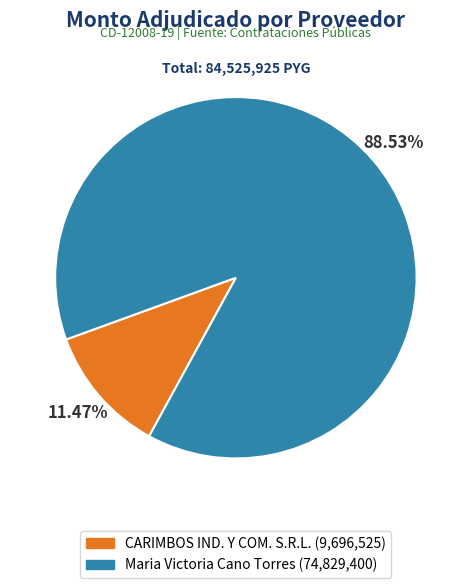

Approximately how many times larger is the value at CARIMBOS IND. Y COM. S.R.L. compared to Maria Victoria Cano Torres?

0.1